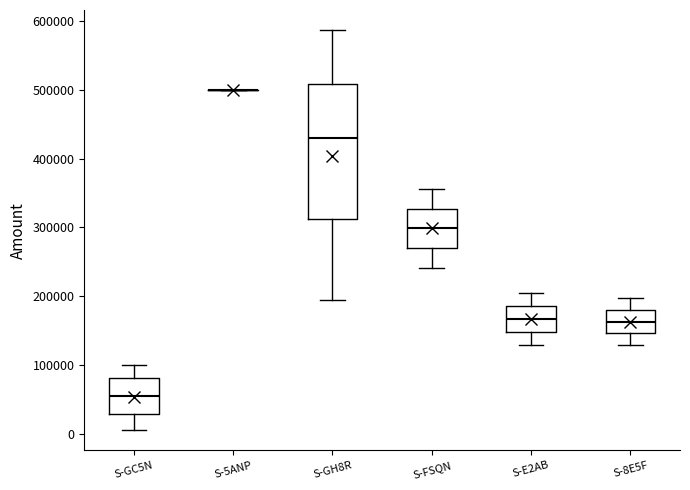

Where does the median line of the box for S-FSQN sit on the y-axis? The values are not printed on the chart, so give them approximately, as read against the axis.

300000